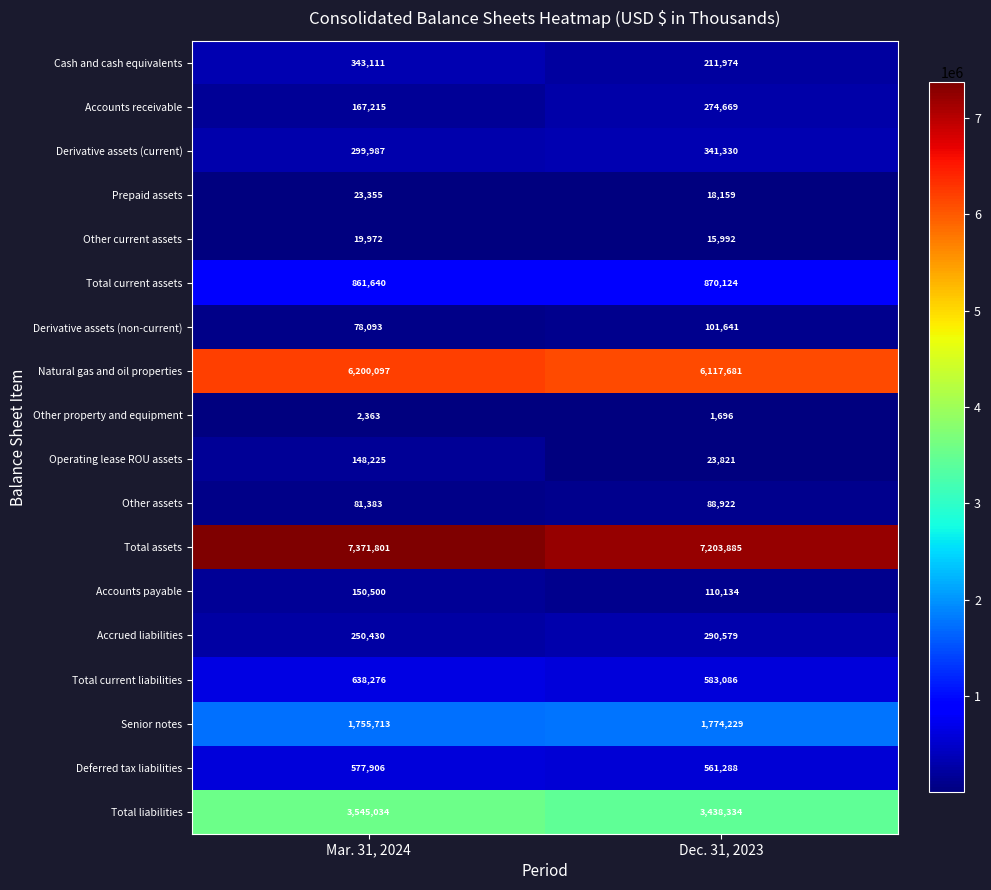

What is the difference between the maximum and minimum values in the Accounts payable series?

40366